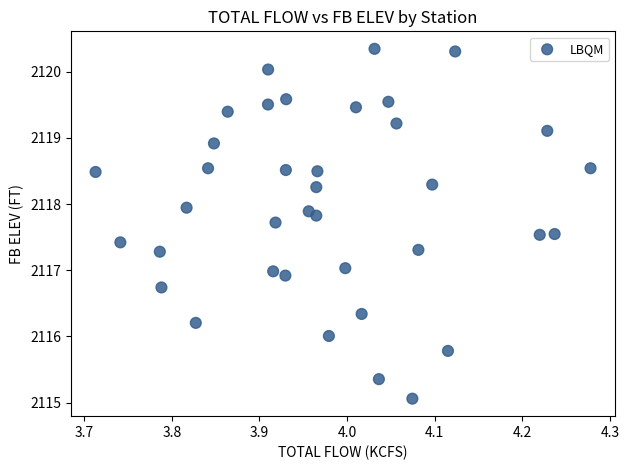

What is the range of X values (max minus min)?

0.6